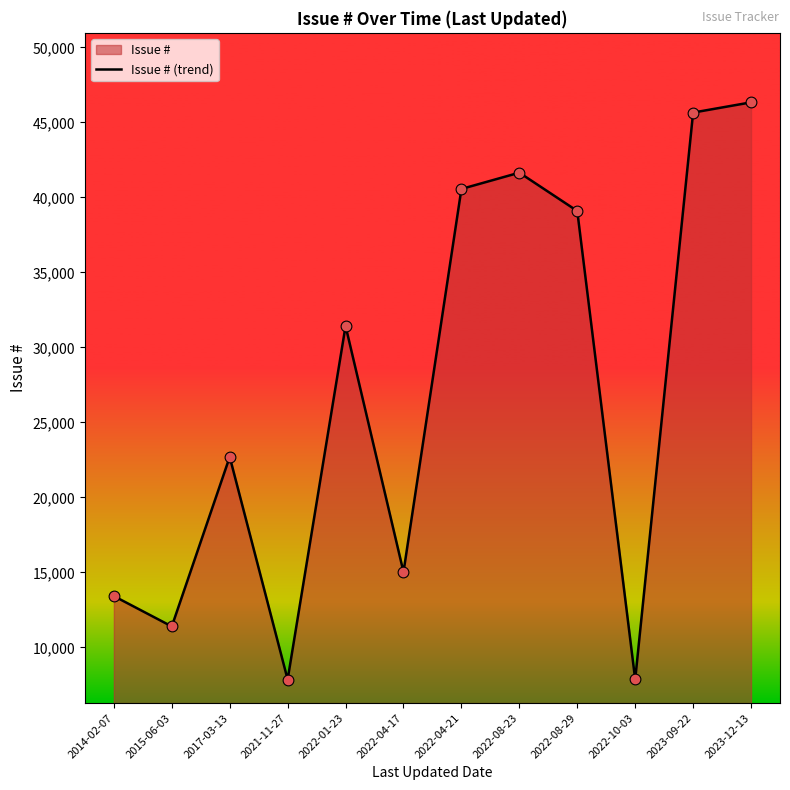

Which has a higher value, 2022-10-03 or 2022-01-23?

2022-01-23